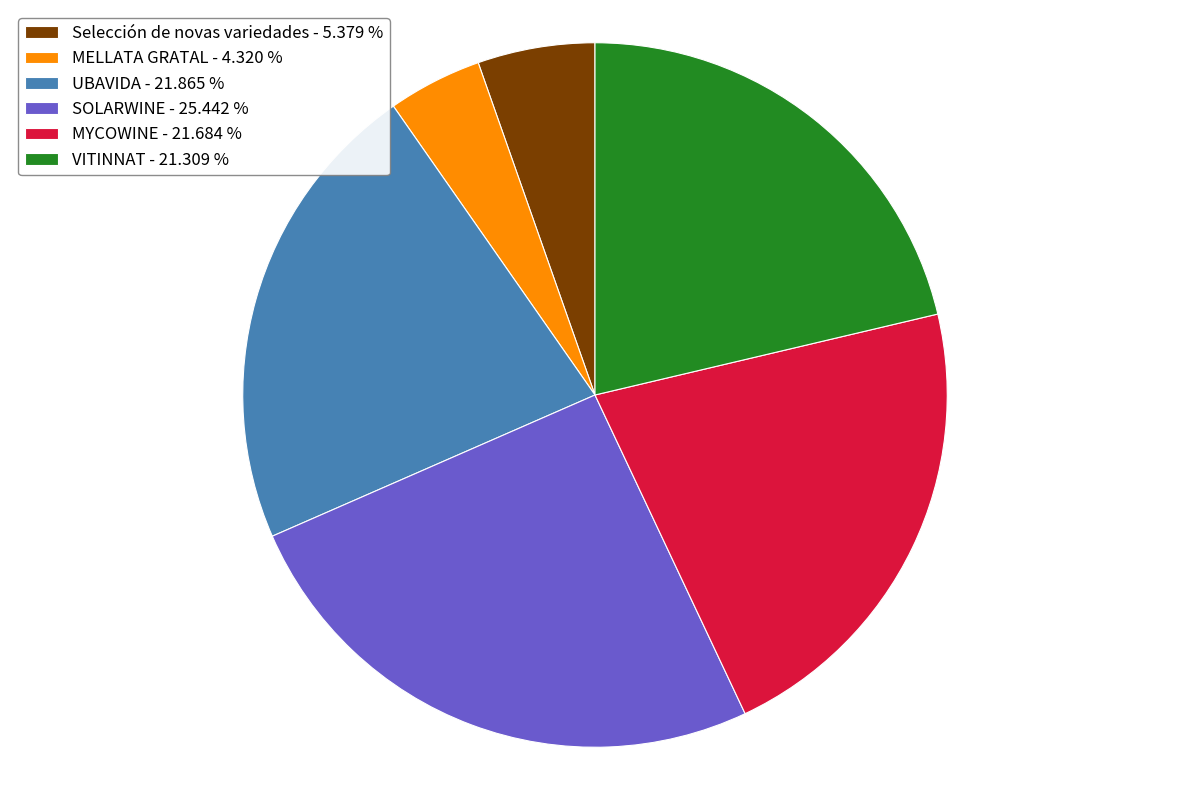

Approximately how many times larger is the value at VITINNAT - 21.309 % compared to Selección de novas variedades - 5.379 %?

4.0